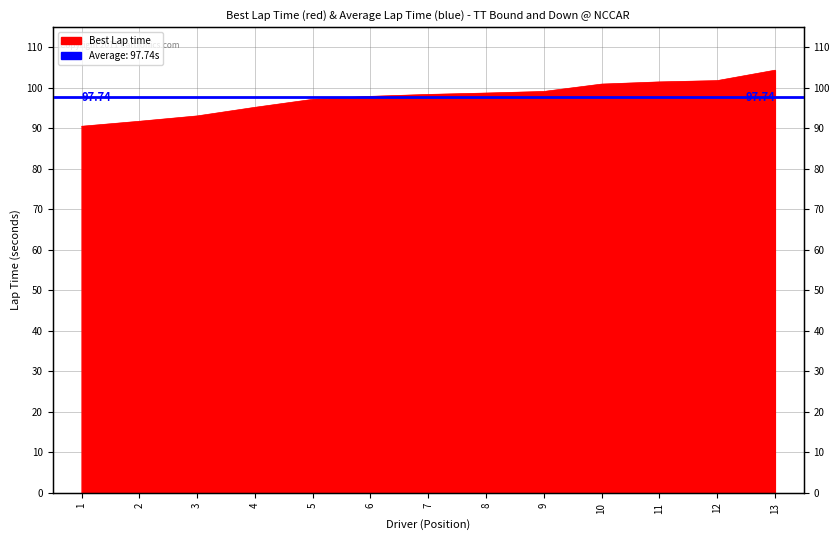

Does the chart display data point markers on the line(s)?

No